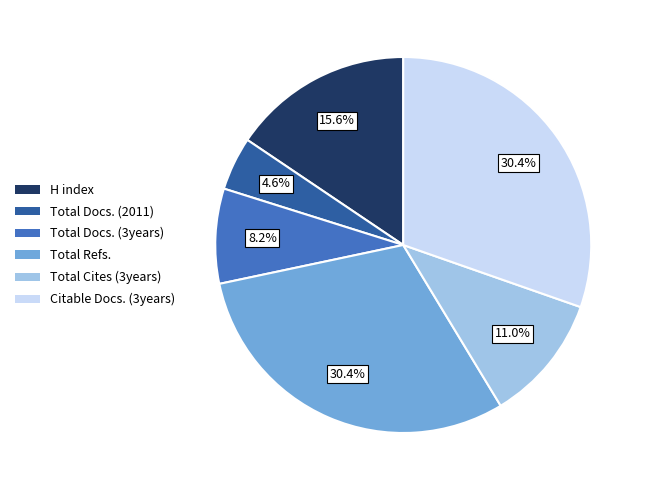

What is the smallest slice in the pie chart?

Total Docs. (2011)